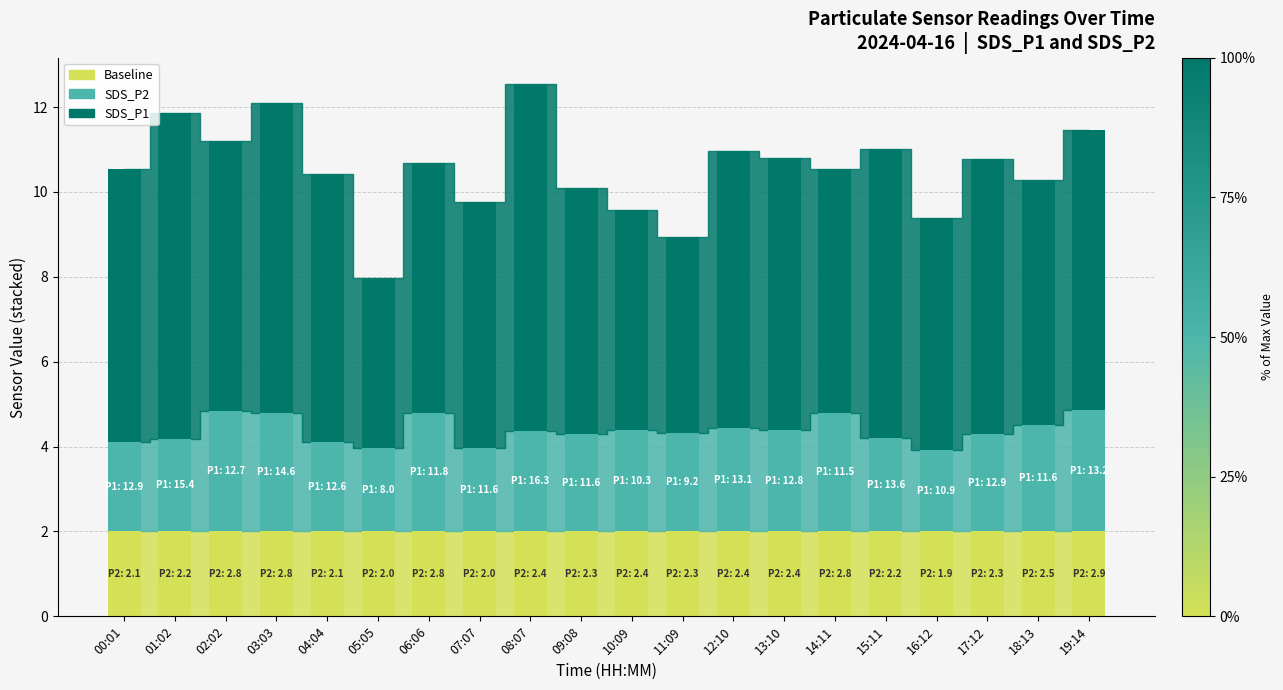

What is the total value across all series at 00:01?

10.5